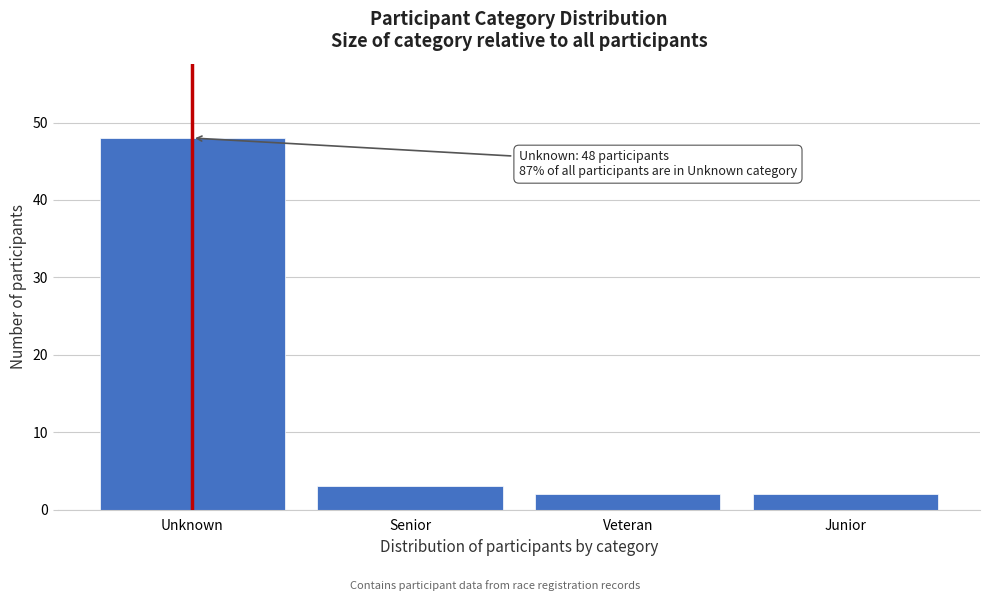

Reading left to right, extract all data points from this chart.

Unknown=48	Senior=3	Veteran=2	Junior=2